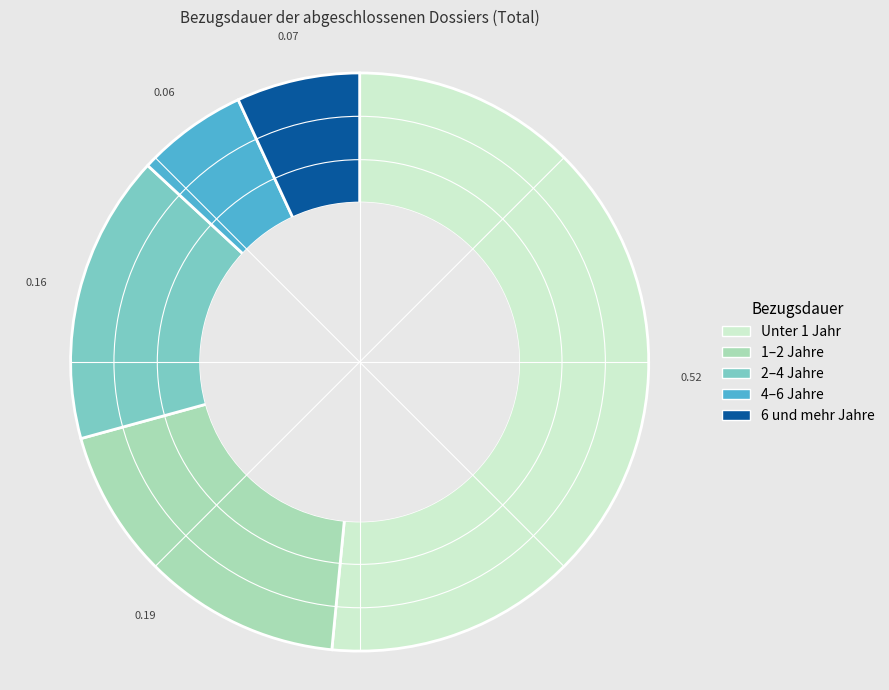

Is it true that Unter 1 Jahr is 52% of the pie?

True